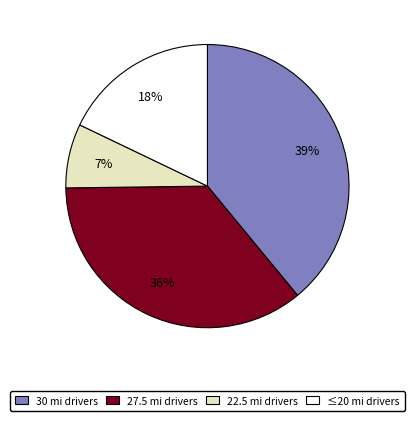

What is the ratio of the value at 22.5 mi drivers to the value at ≤20 mi drivers?

0.4